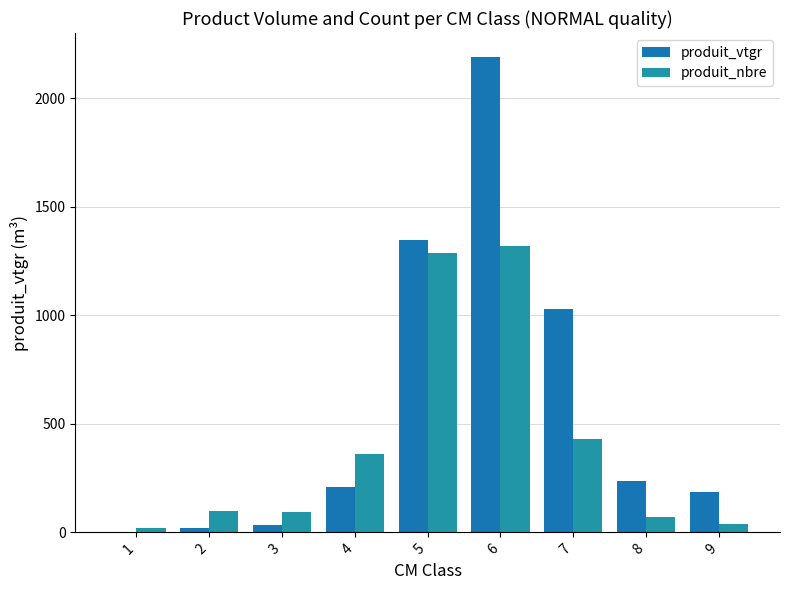

List the series in order of their peak value, highest first.

produit_vtgr, produit_nbre